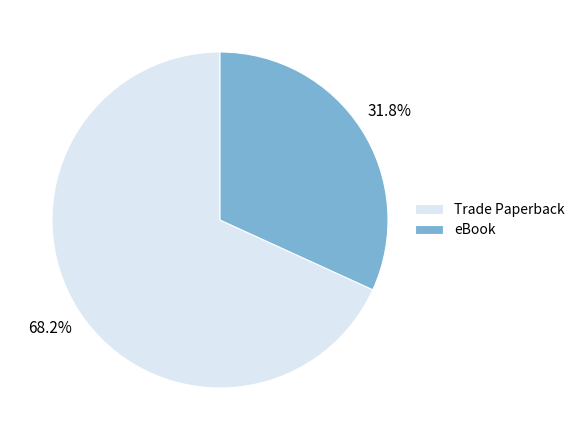

Which slice is the largest?

Trade Paperback